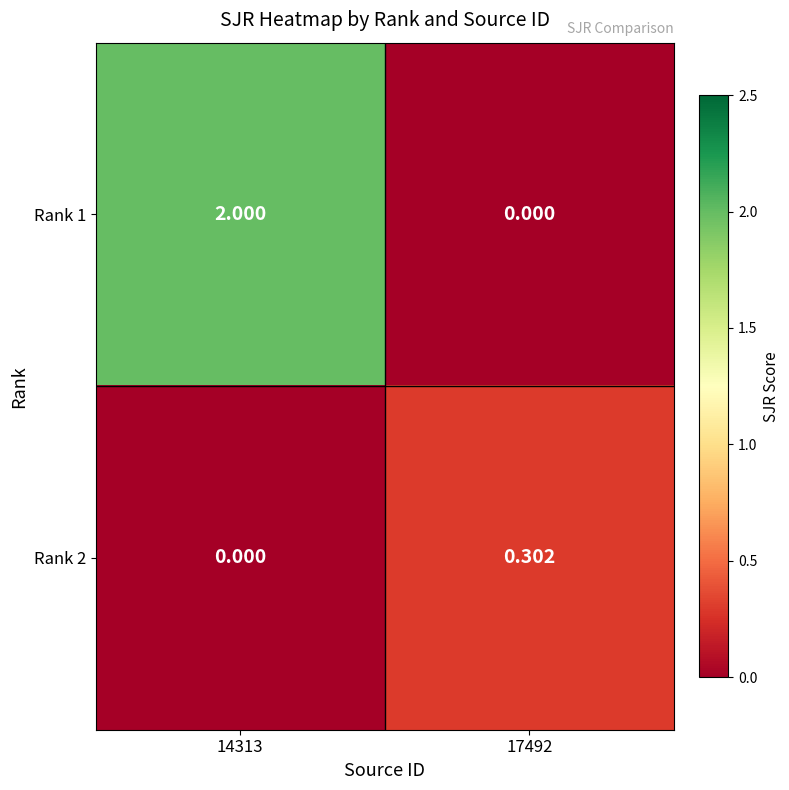

Is the value of Rank 1 at 14313 greater than the value of Rank 2 at 17492?

Yes